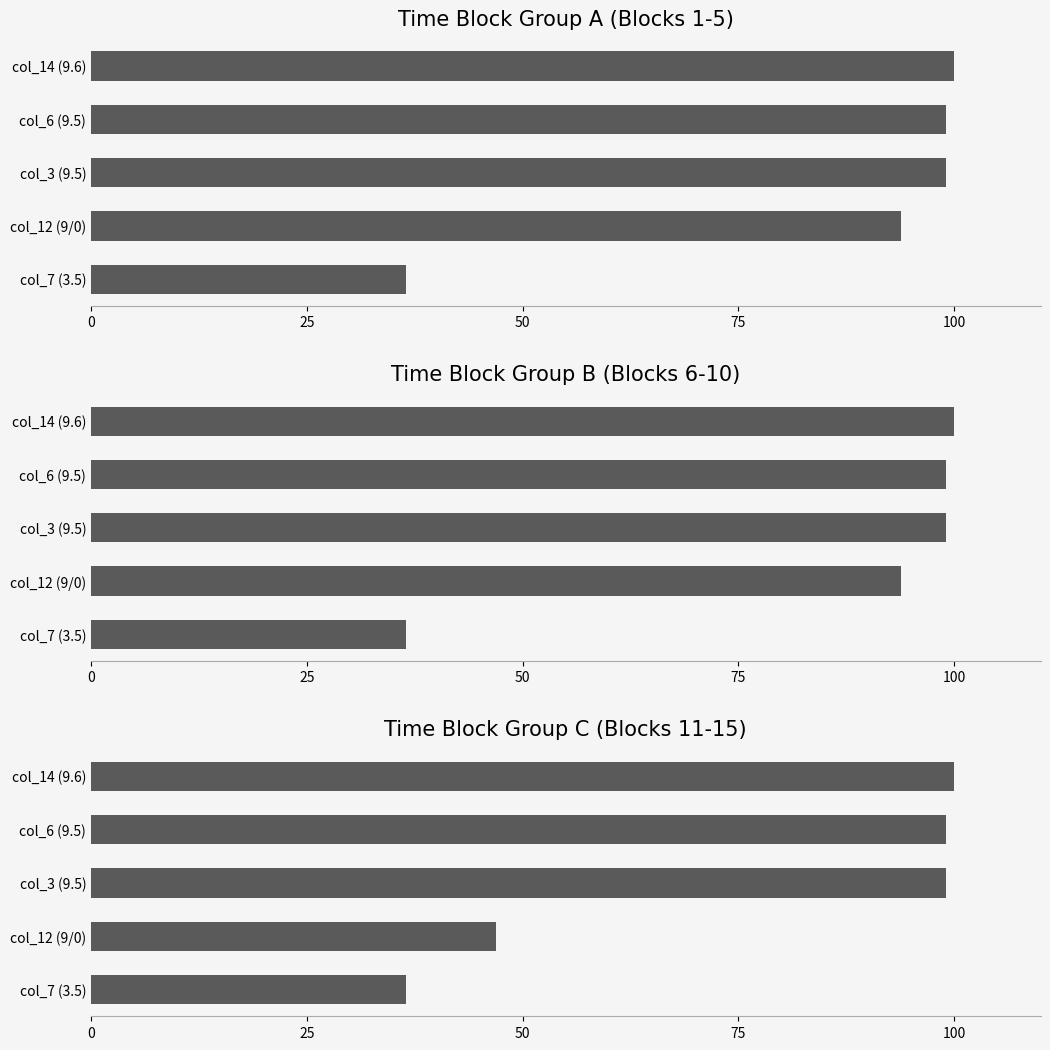

How many distinct data groups are displayed?

3